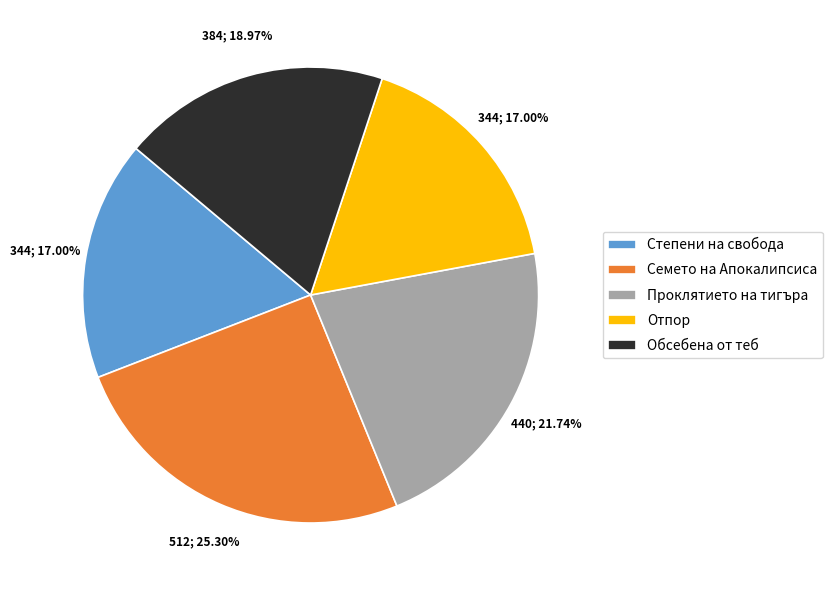

To the nearest percent, what is the difference between the Семето на Апокалипсиса and Проклятието на тигъра slice percentages?

4%